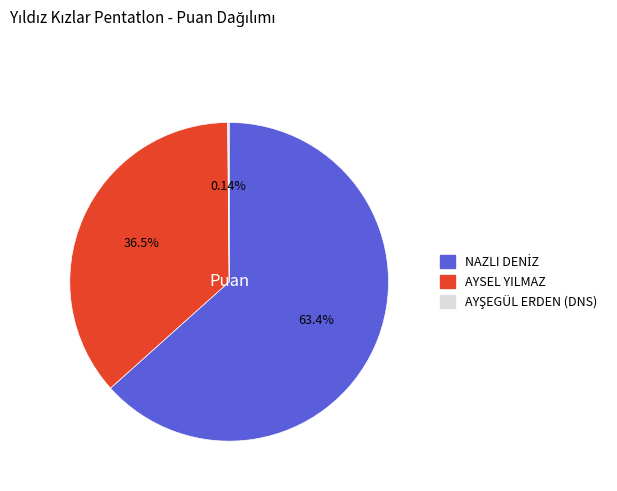

Does AYSEL YILMAZ represent more than half of the total?

No